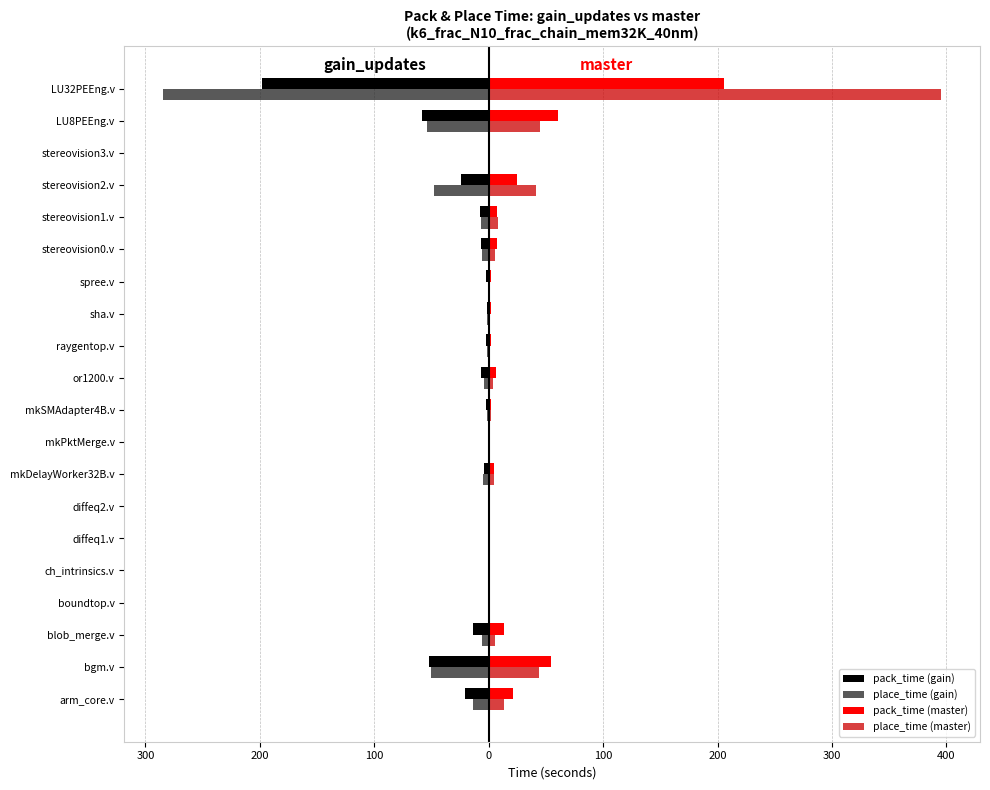

What are all the series names shown in the legend?

pack_time (gain), place_time (gain), pack_time (master), place_time (master)